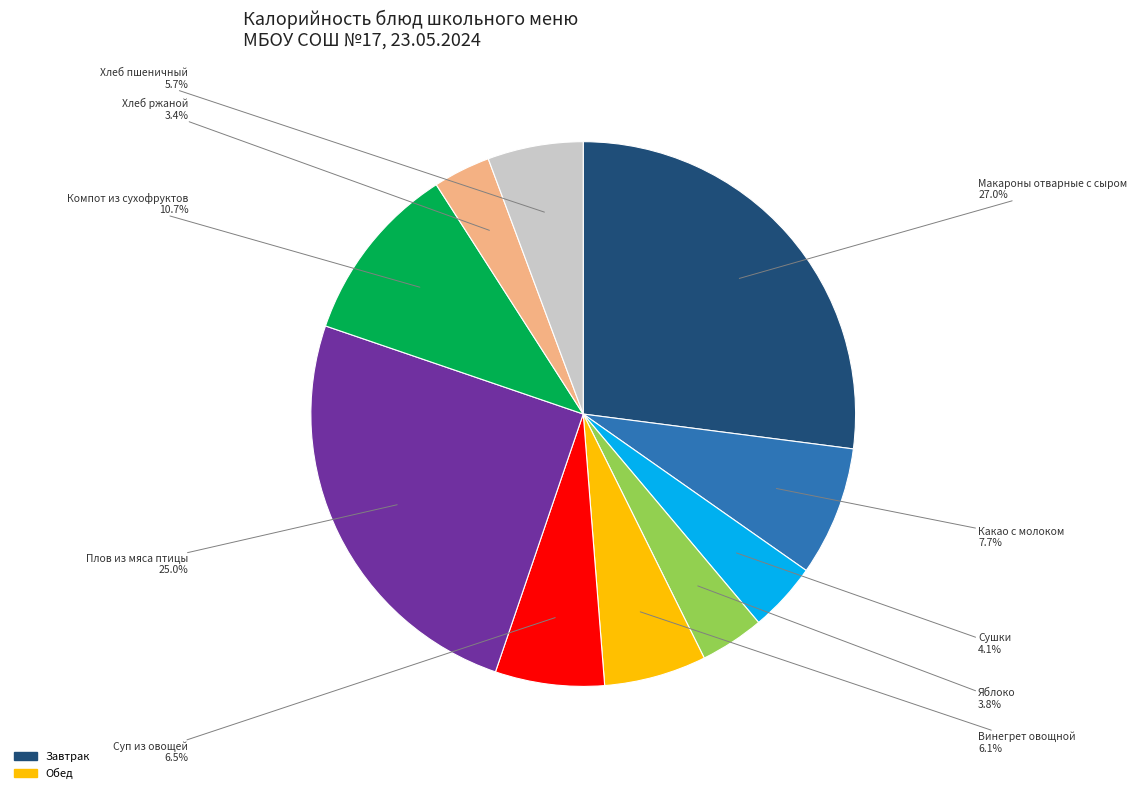

How many slices are in this pie chart?

10